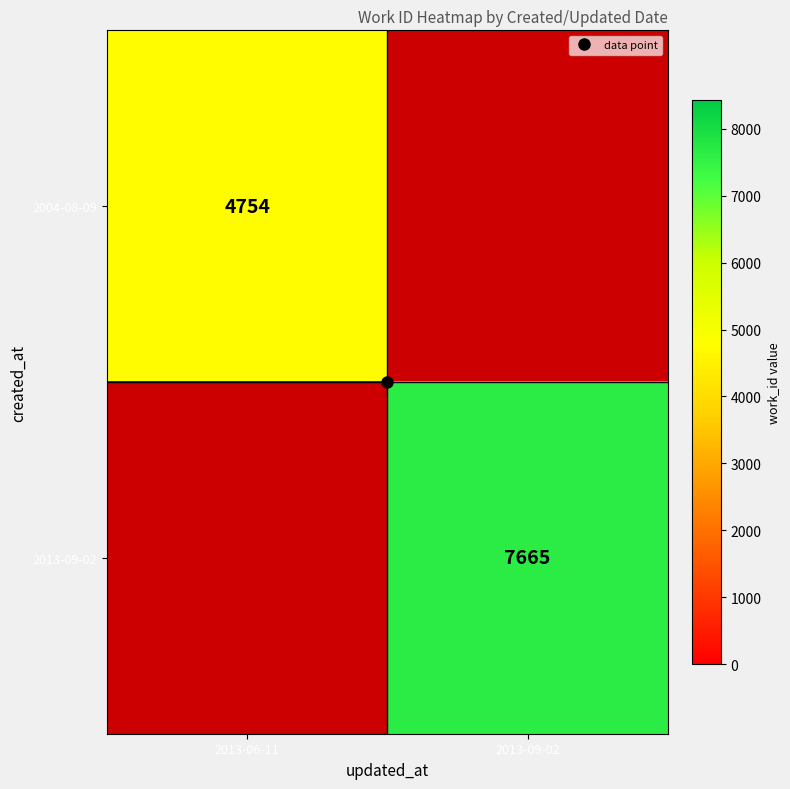

At which category does the chart reach its minimum across all series?

2013-06-11